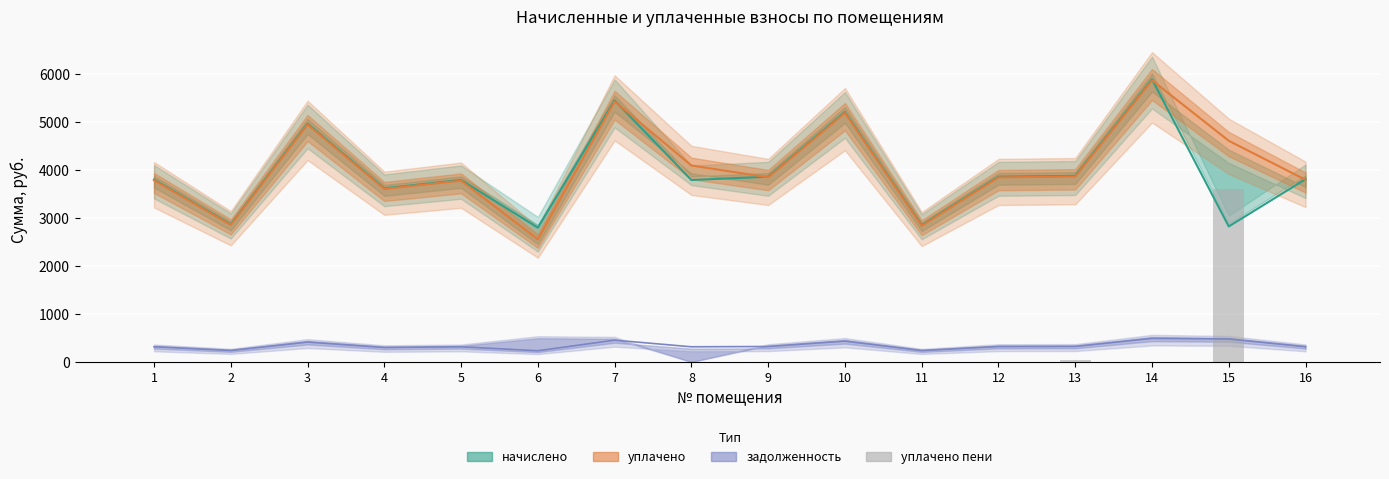

Does the chart contain stacked bars?

No